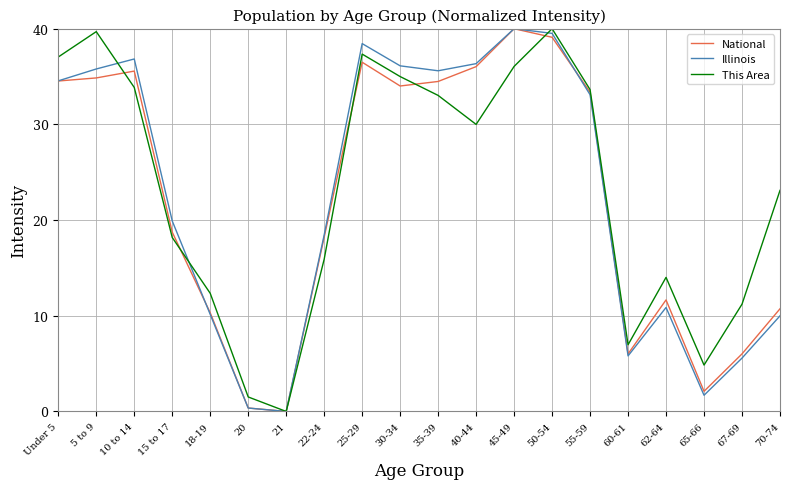

What is the maximum value shown in the chart?

40.0